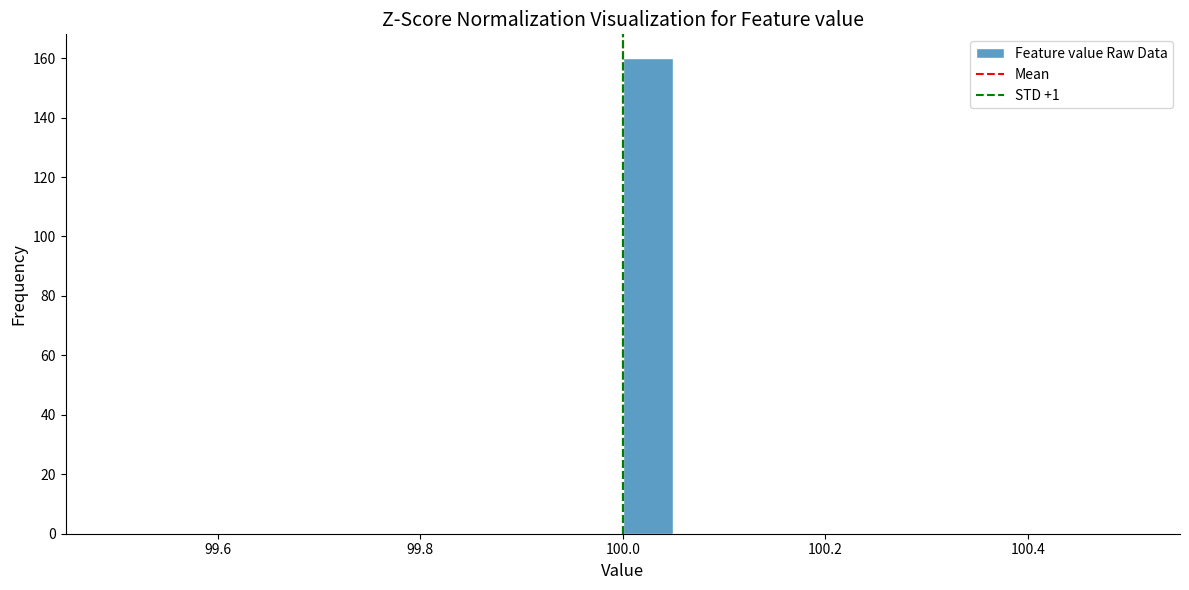

Read against the x-axis, roughly where is the centre of the tallest bar?

100.02